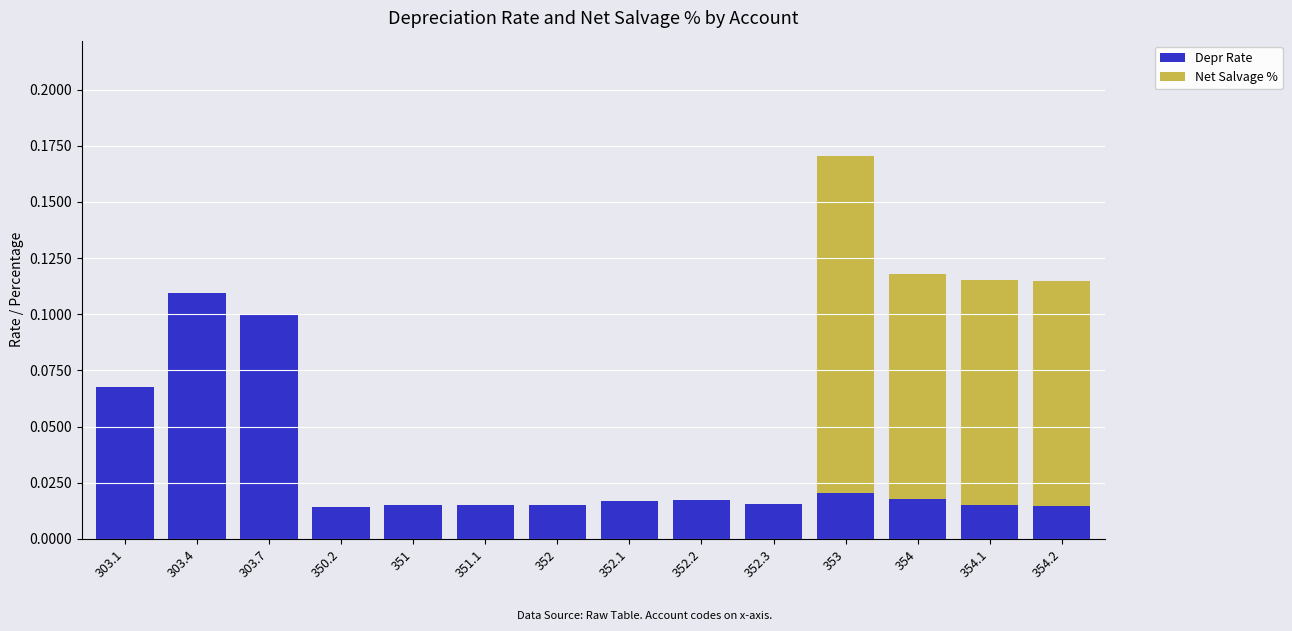

At which label does Depr Rate reach its peak?

303.4